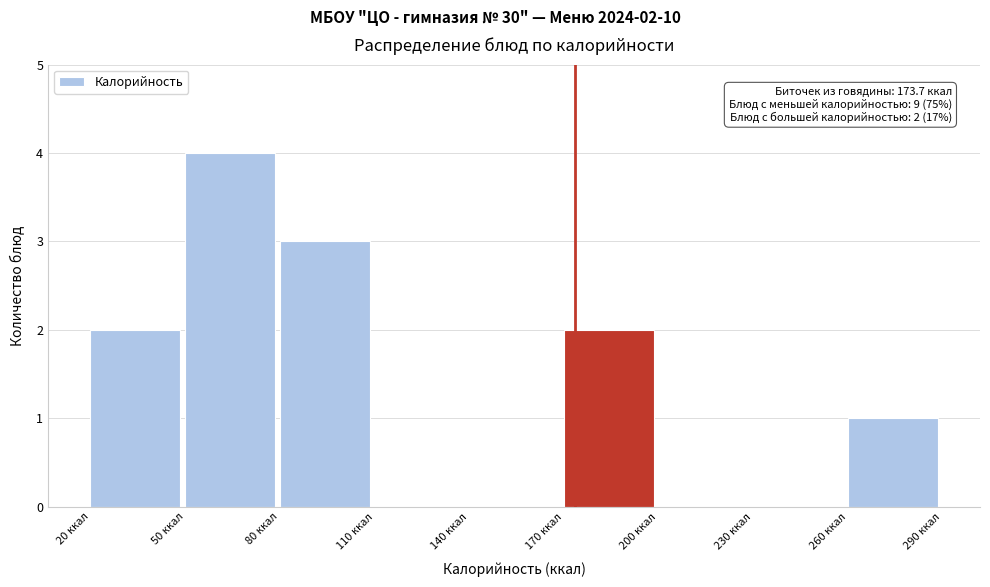

Which range on the x-axis has the tallest bar?

50 to 80